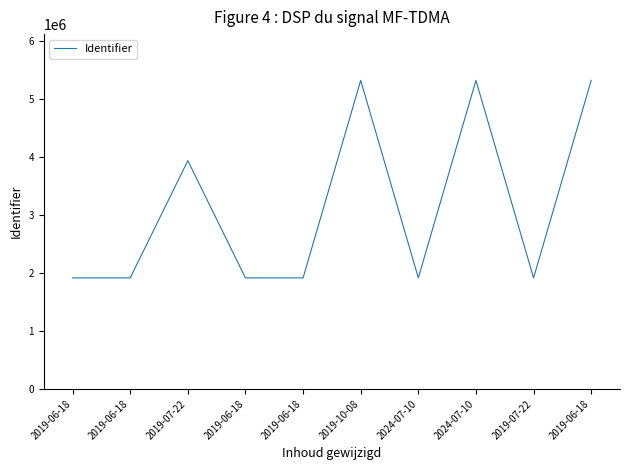

Reading right to left, extract all data points from this chart.

2019-06-18=5314625	2019-07-22=1912966	2024-07-10=5314621	2024-07-10=1912965	2019-10-08=5314619	2019-06-18=1912672	2019-06-18=1912670	2019-07-22=3931824	2019-06-18=1912667	2019-06-18=1912666